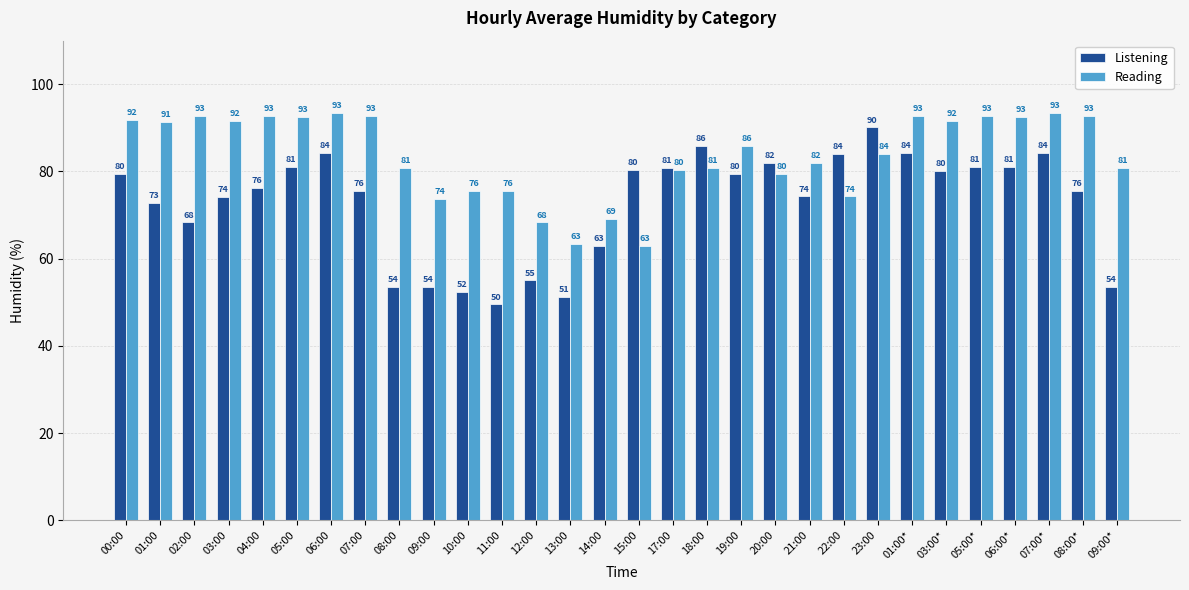

Where is Listening nearest to the value 69?

02:00